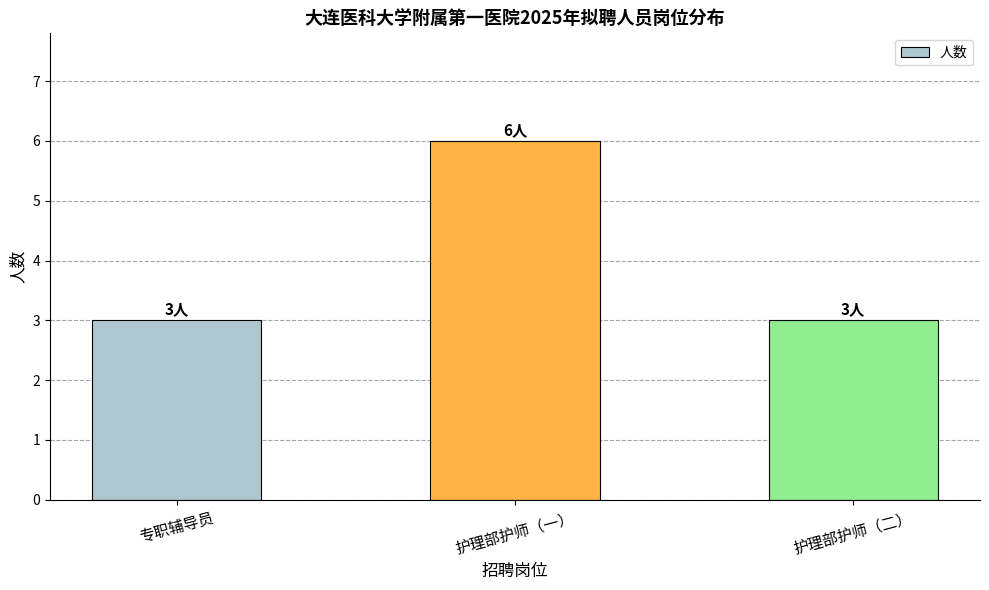

What is the change in value from 专职辅导员 to 护理部护师（一）?

+3